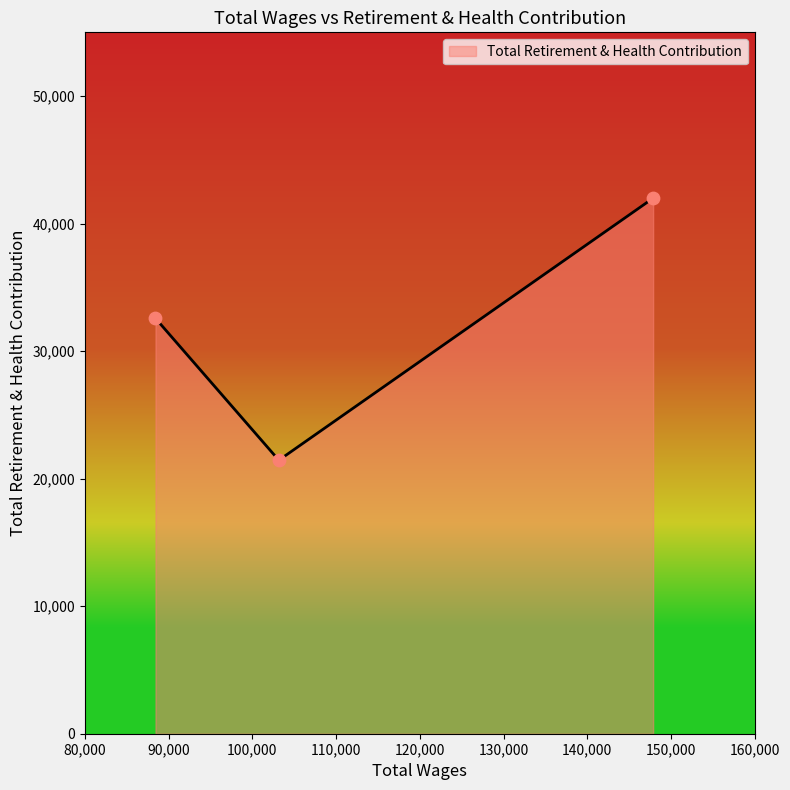

What is the maximum value shown in the chart?

41997